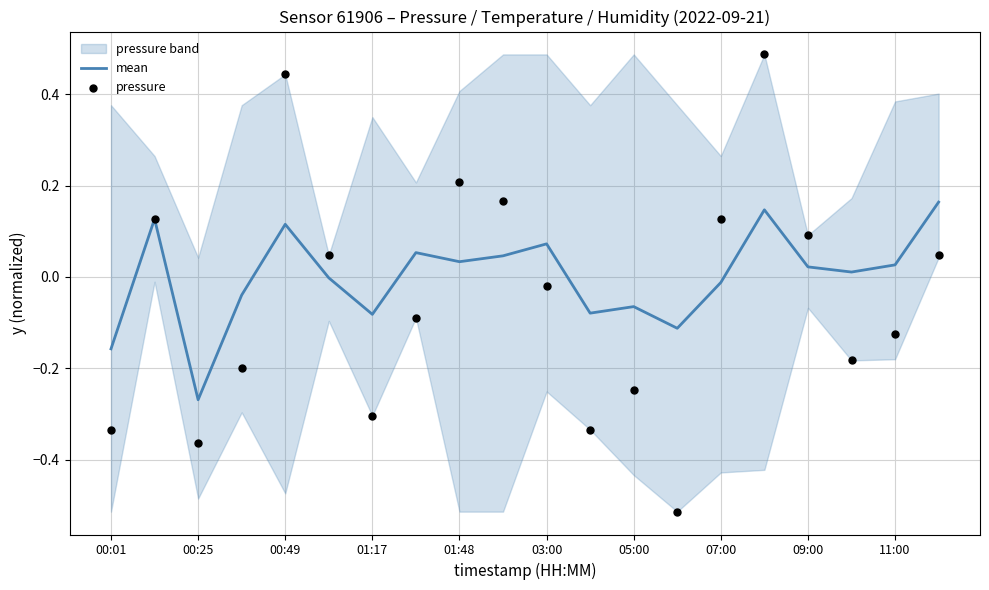

Which series has the largest total across all categories?

mean